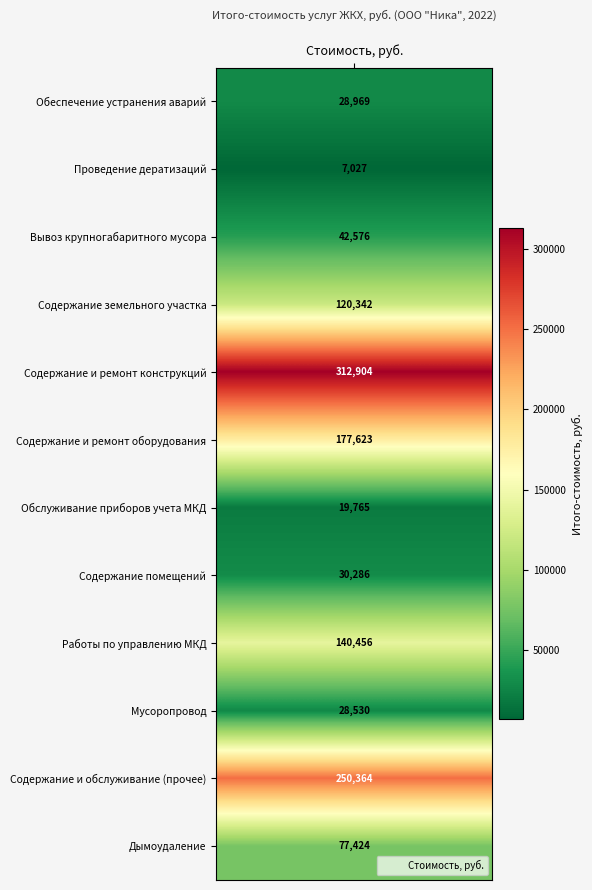

What is the minimum value shown in the chart?

7026.6